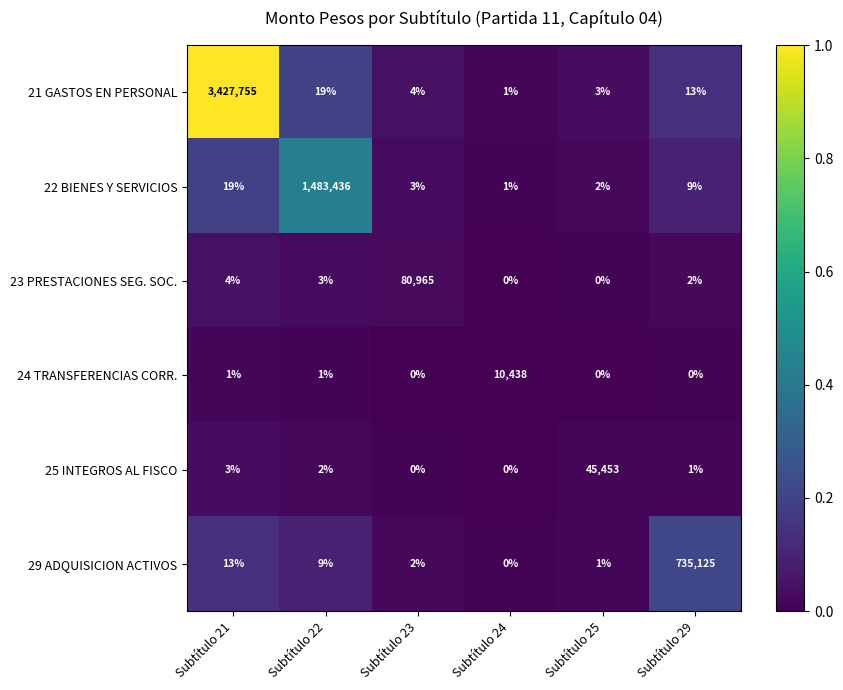

Which category has the highest value across all series?

Subtítulo 21